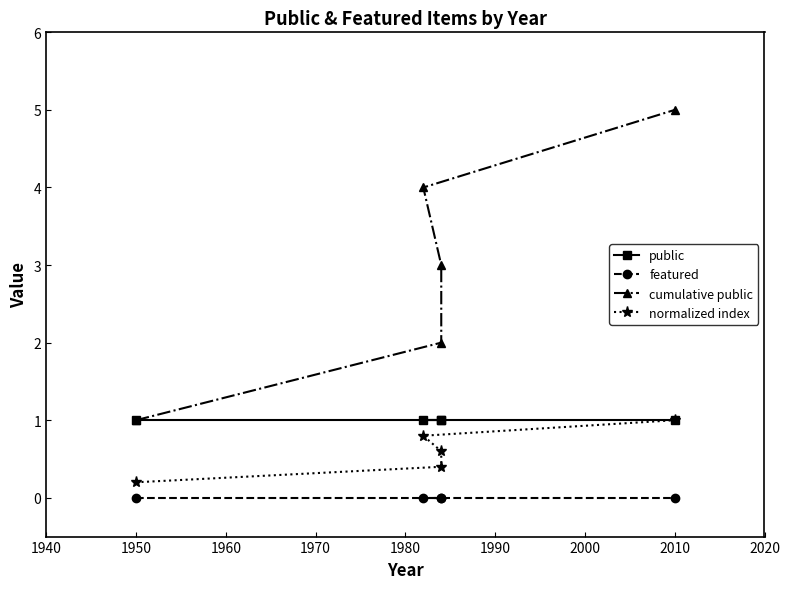

True or false: public and cumulative public cross at least once.

False